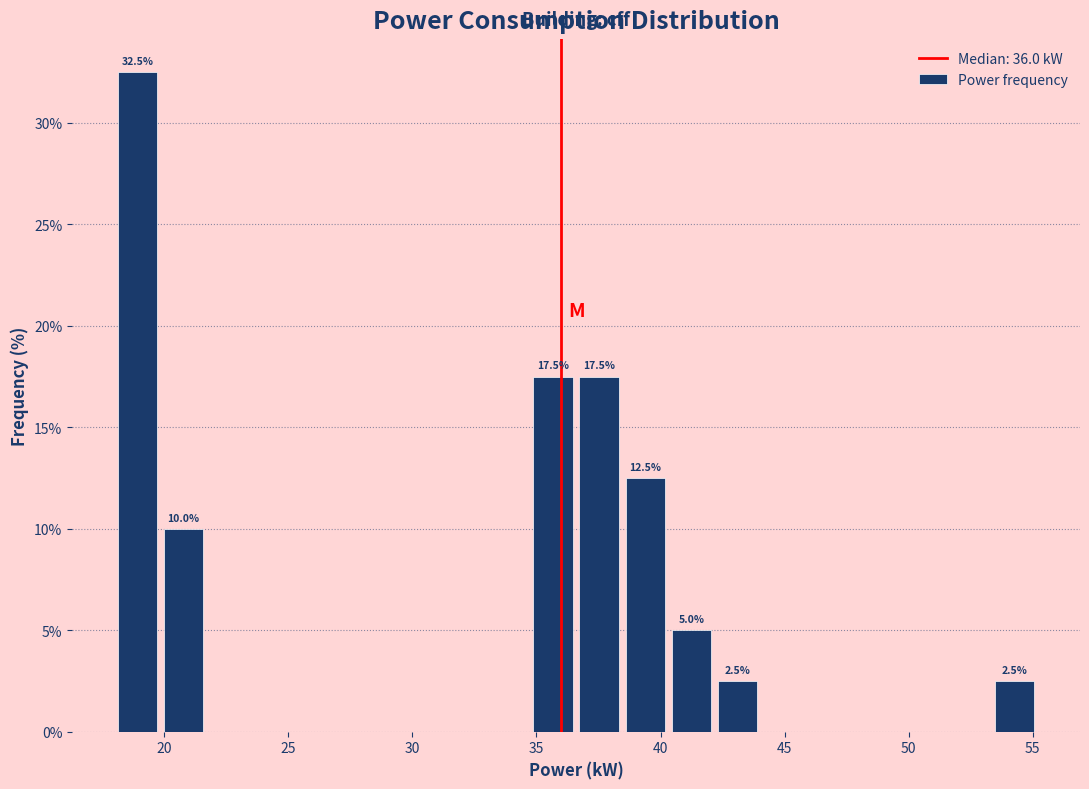

Read against the x-axis, roughly where is the centre of the tallest bar?

19.0